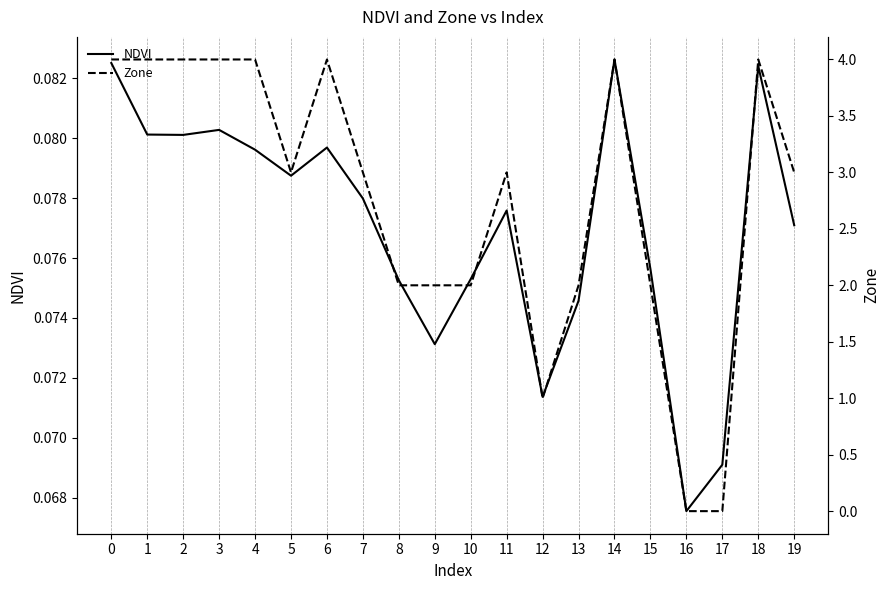

How many values in the Zone series are below 3?

8